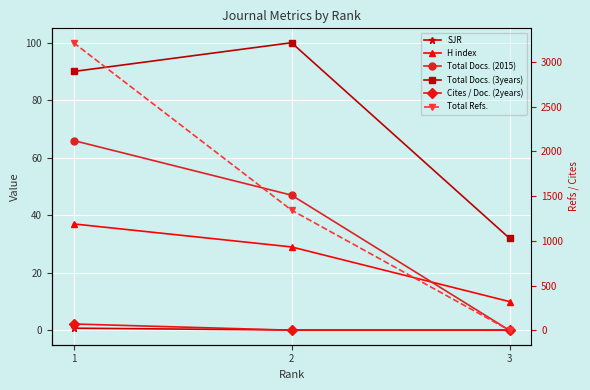

Which series has the widest spread of values?

Total Refs.